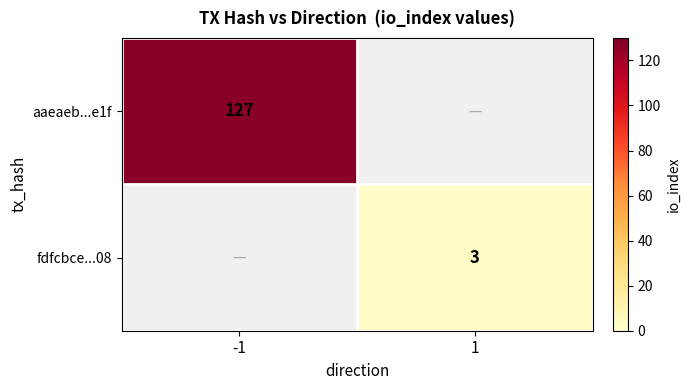

The fdfcbce...08 series shows 1.1 at 1. True or false?

False